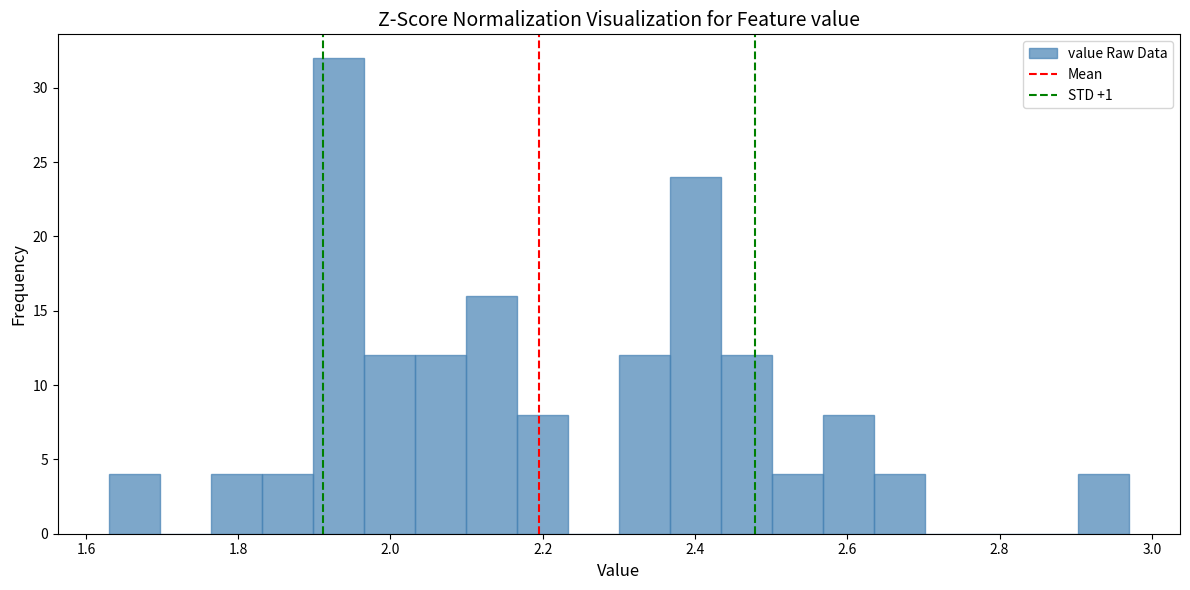

Around what value on the x-axis is the tallest bar? Give the approximate position of its centre, as read against the axis.

1.94